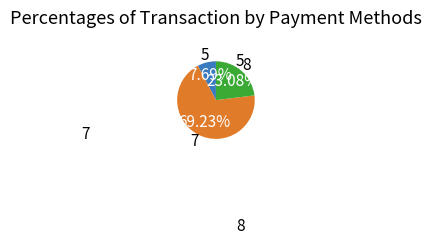

What is the largest slice in the pie chart?

7